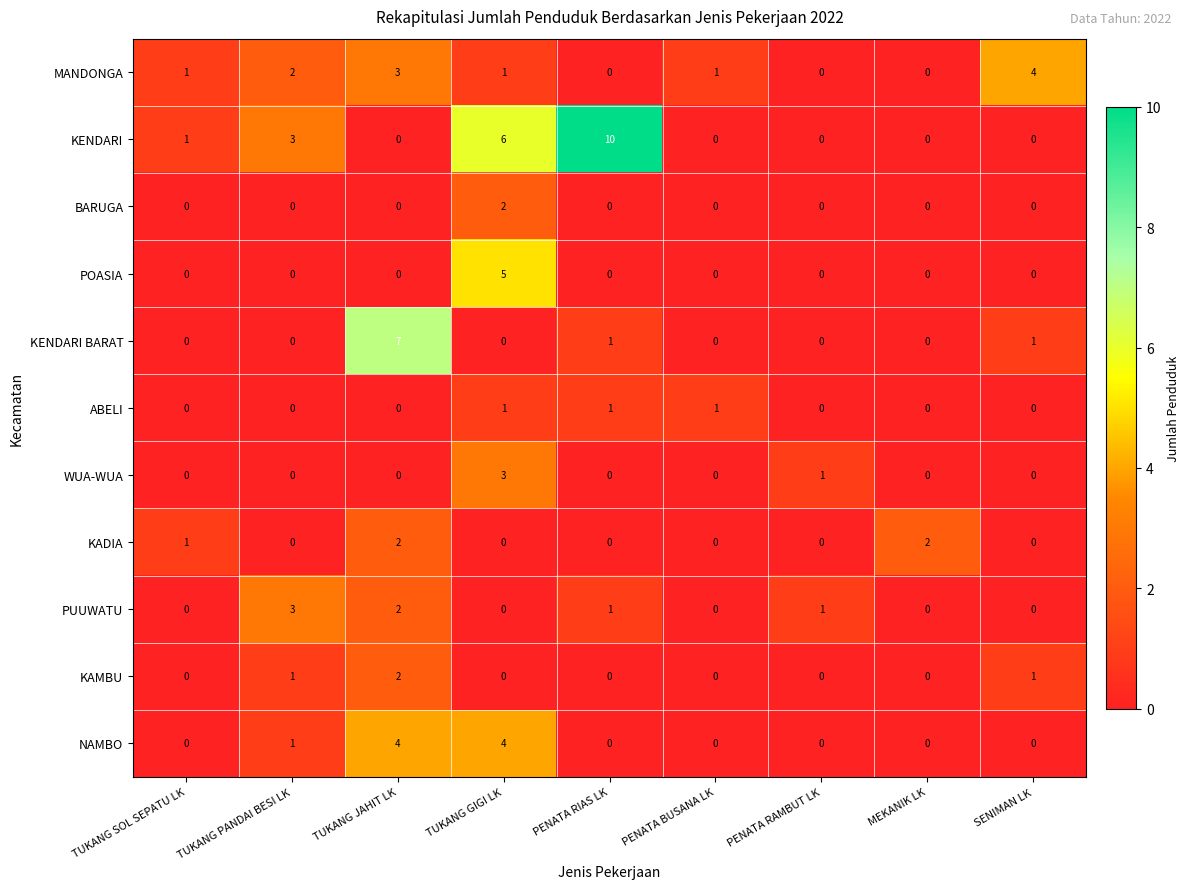

At which category is the sum across all series the highest?

TUKANG GIGI LK